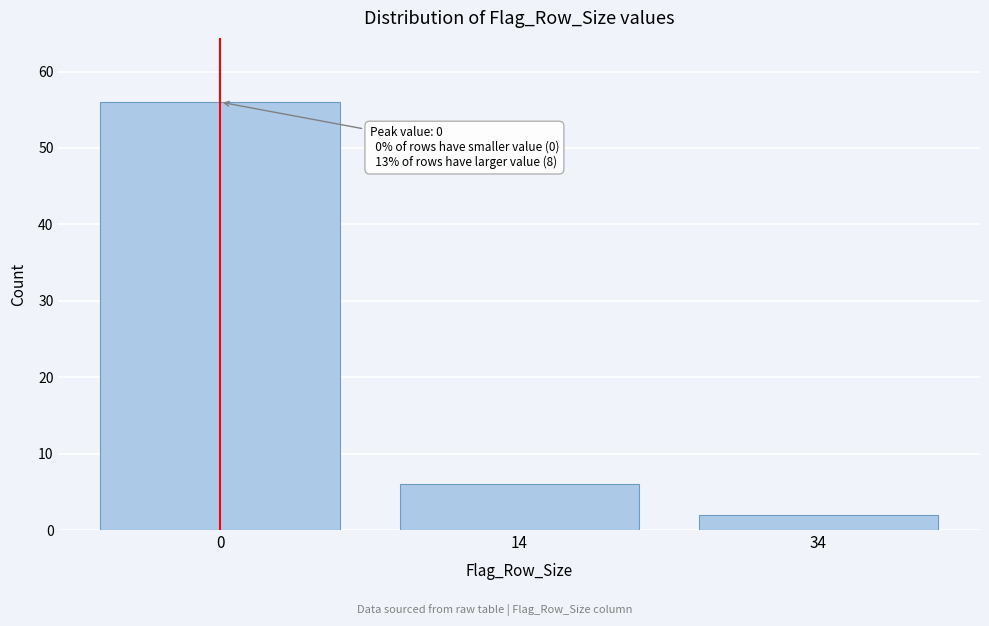

Reading left to right, list all the values displayed in this chart.

56	6	2